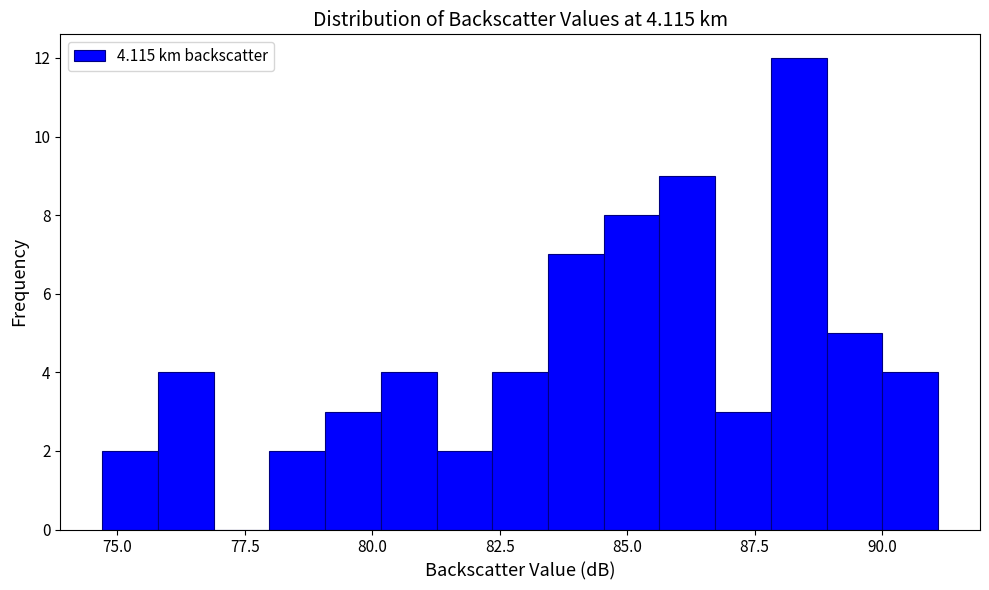

Read against the x-axis, roughly where is the centre of the tallest bar?

88.5